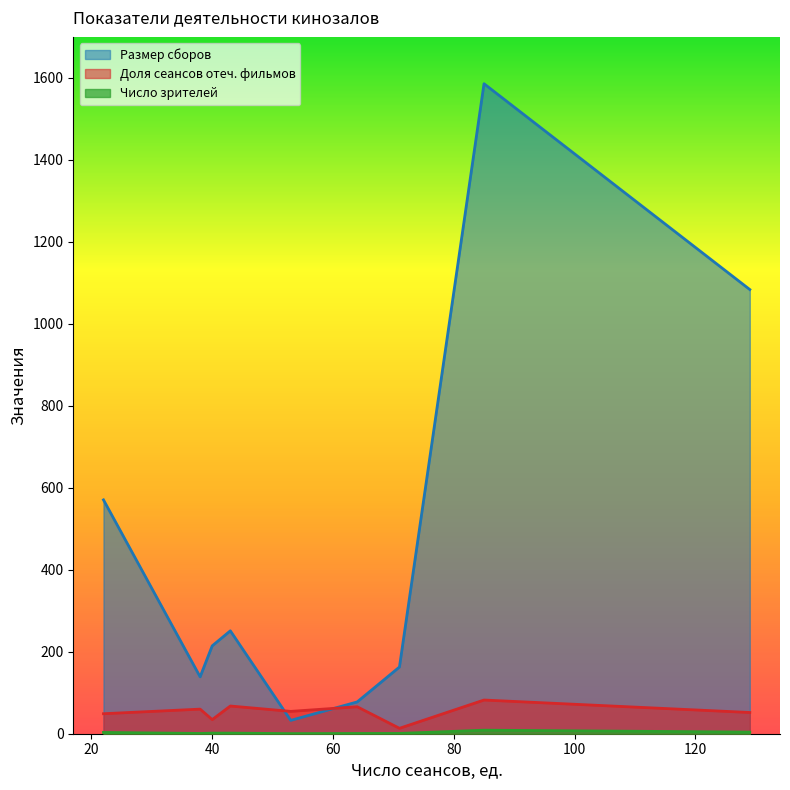

Where is the first local minimum for Размер сборов?

38